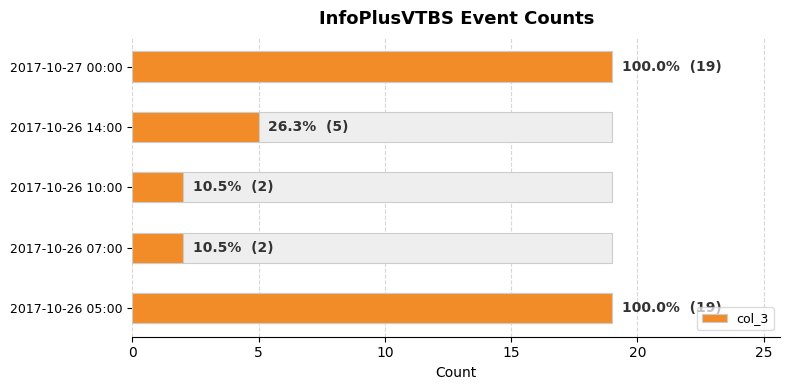

What is the average value?

9